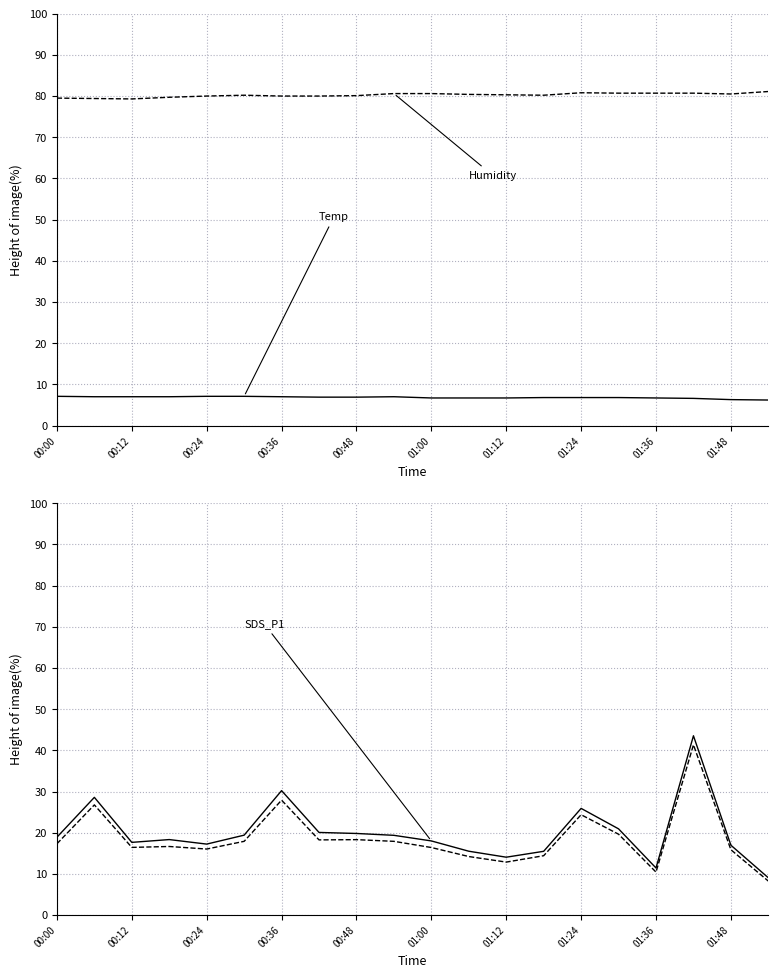

True or false: SDS_P2 and SDS_P1 intersect in this chart.

False